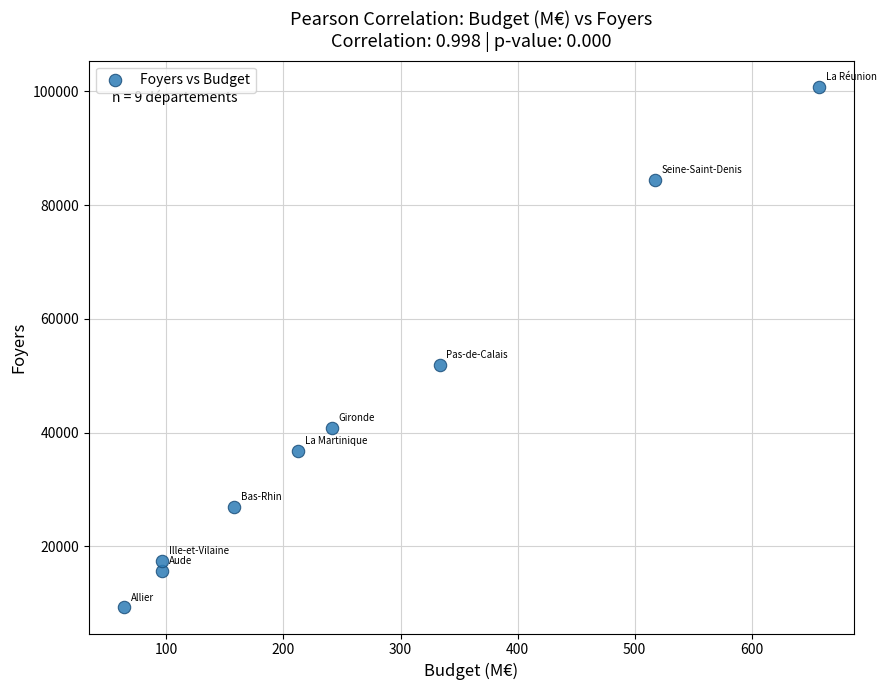

What is the range of Y values (max minus min)?

91589